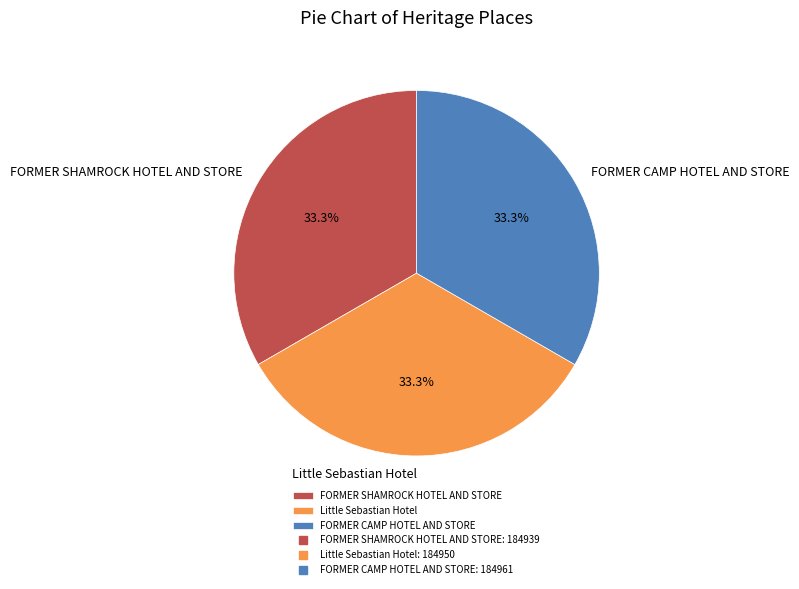

Is it true that Little Sebastian Hotel is 43% of the pie?

False